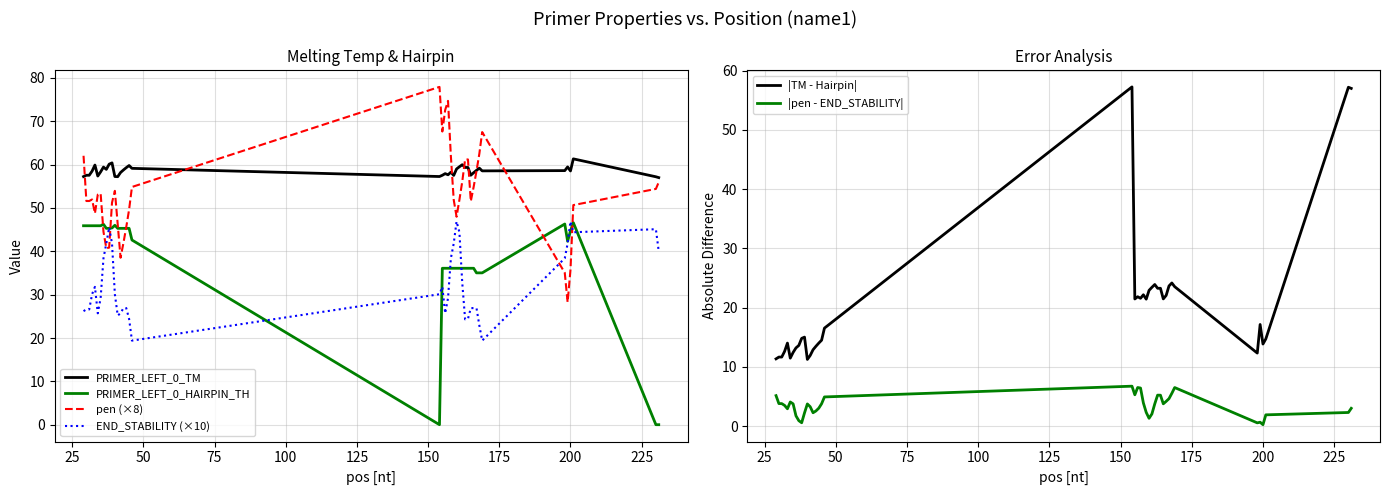

What is the minimum value for pen (×8)?

28.3